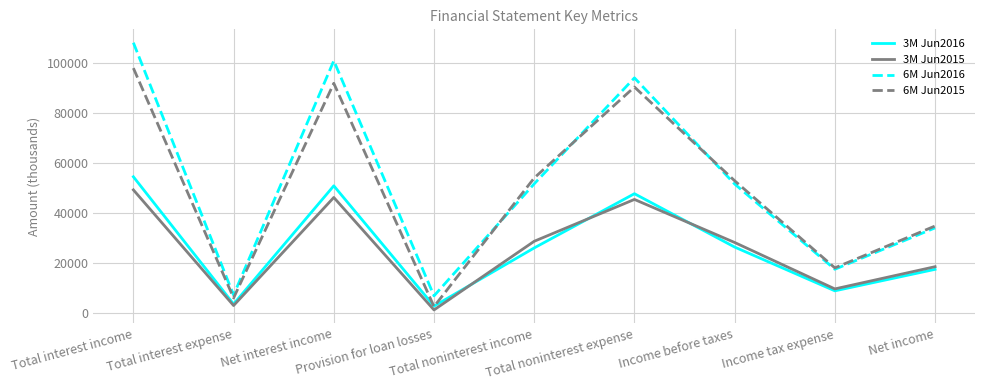

The 3M Jun2016 series shows 66673 at Total noninterest expense. True or false?

False